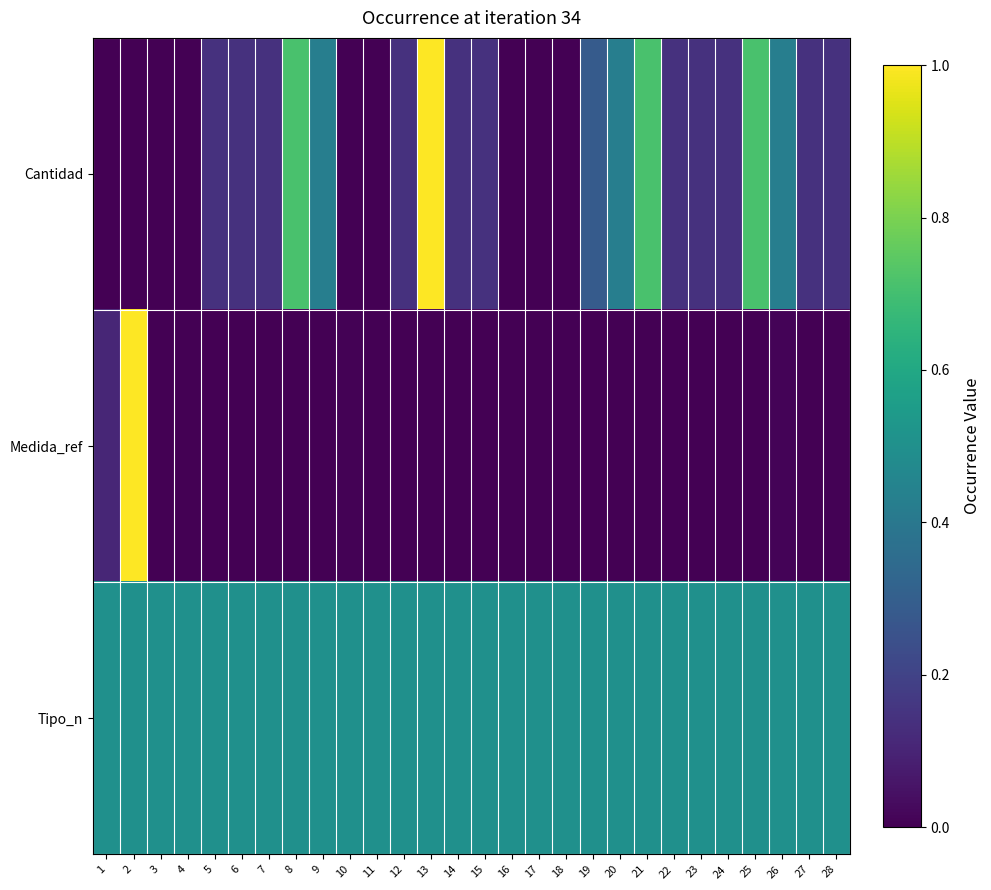

Rank the series at 15 from highest to lowest value.

Tipo_n, Cantidad, Medida_ref